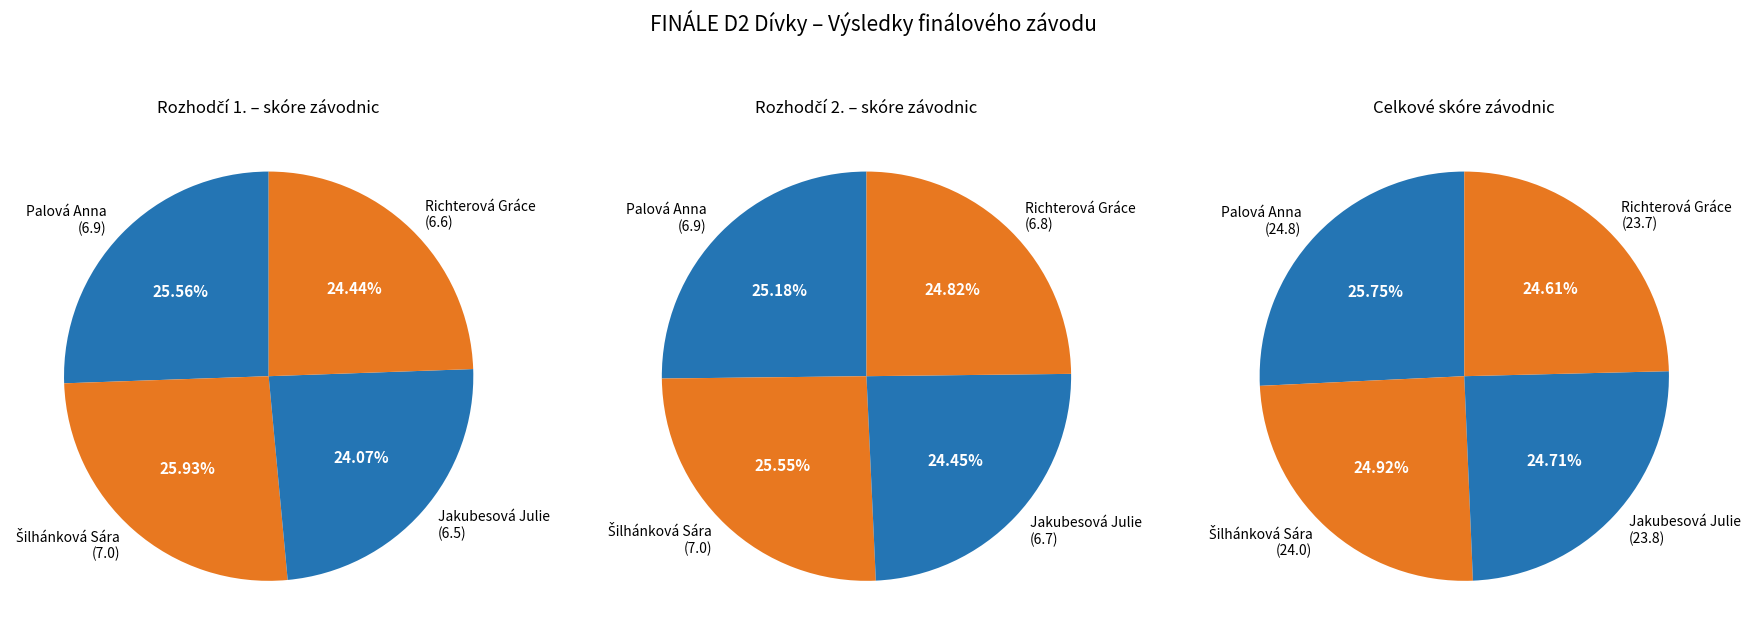

Does Palová Anna represent more than half of the total?

No